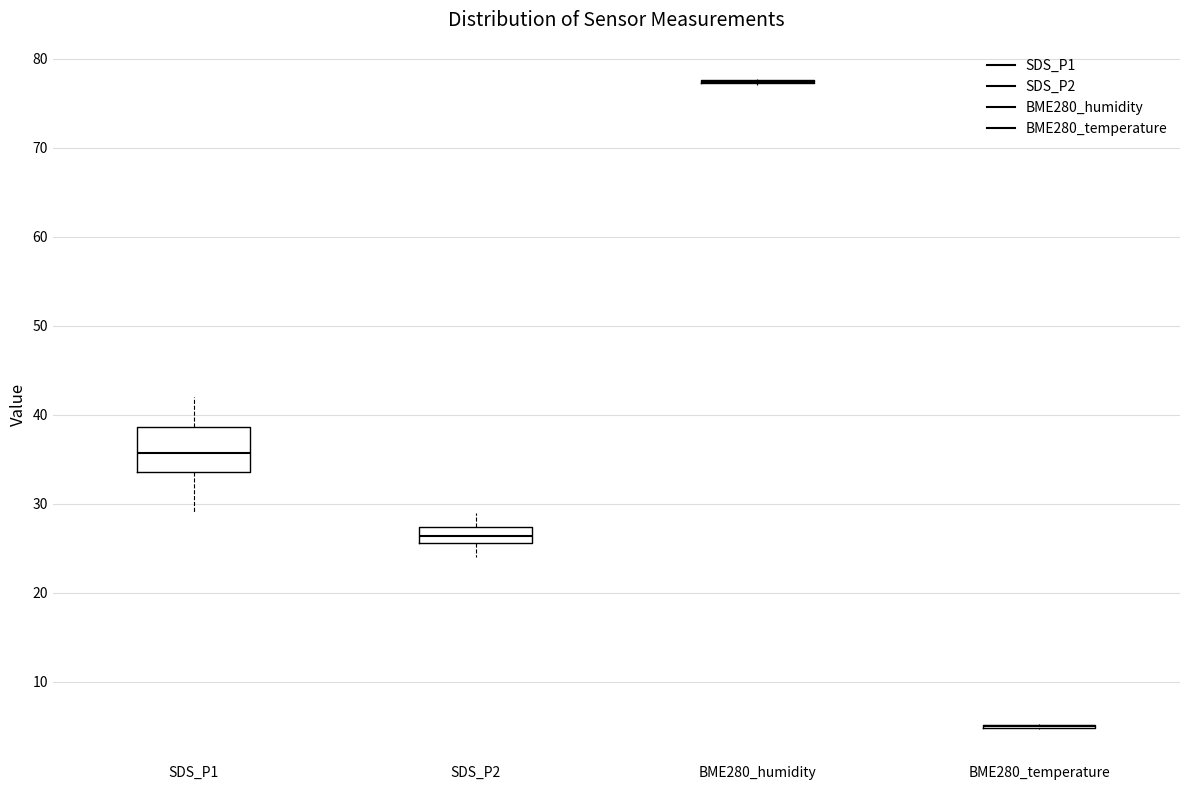

Which box is the tallest, from its lower edge to its upper edge?

SDS_P1